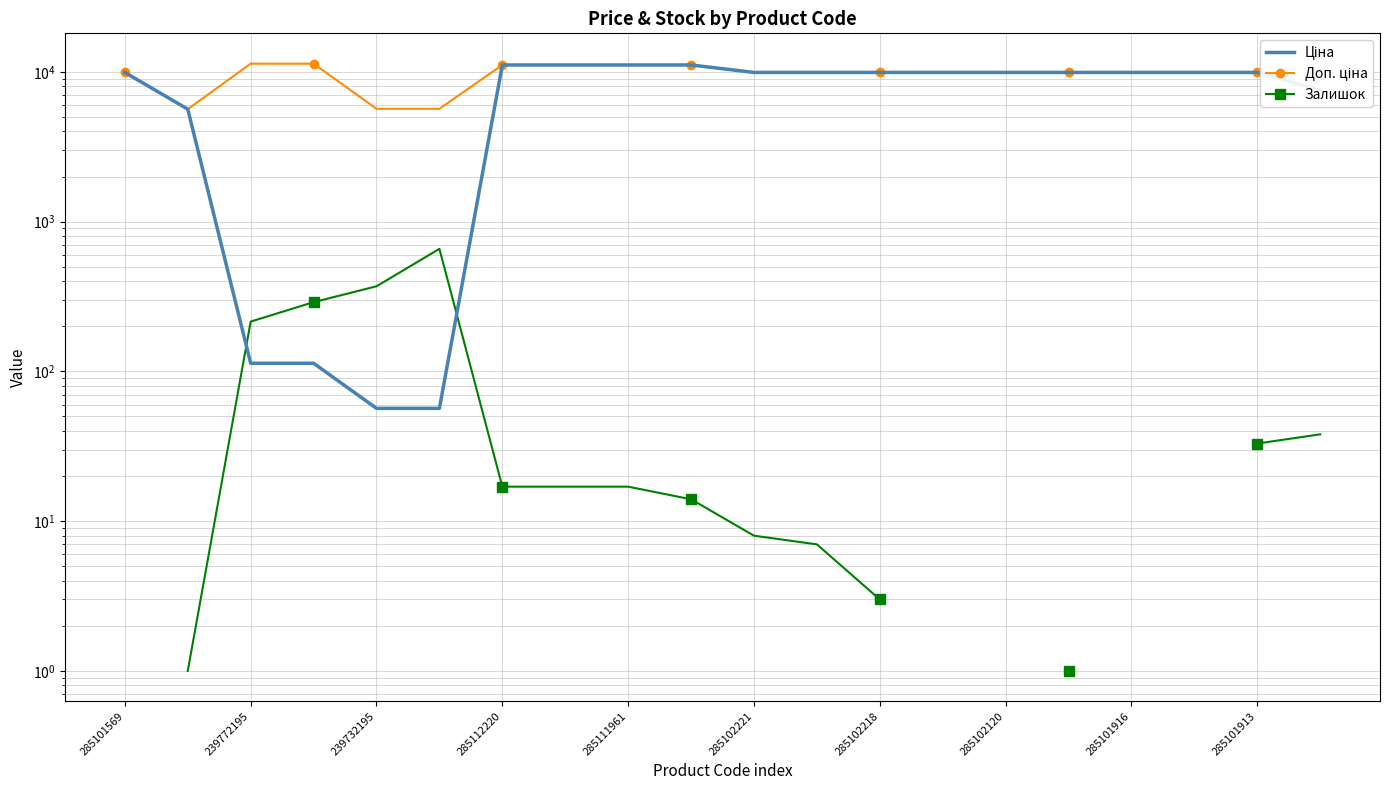

Which has a higher value, 285102218 or 285102120?

285102218